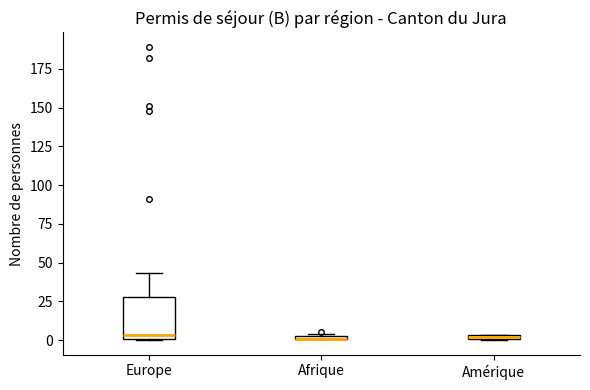

Where is the upper edge of the box for Europe on the y-axis? The values are not printed on the chart, so give them approximately, as read against the axis.

30